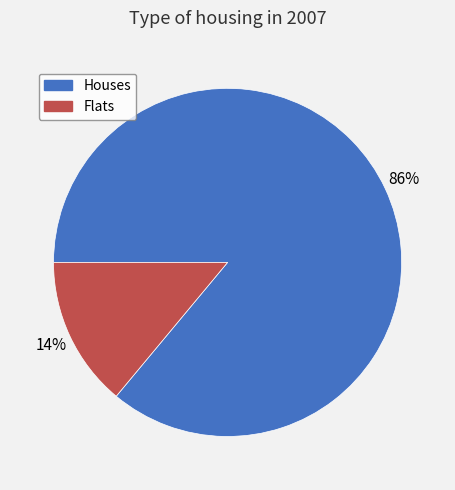

To the nearest percent, what is the difference between the largest and smallest slice percentages?

72%